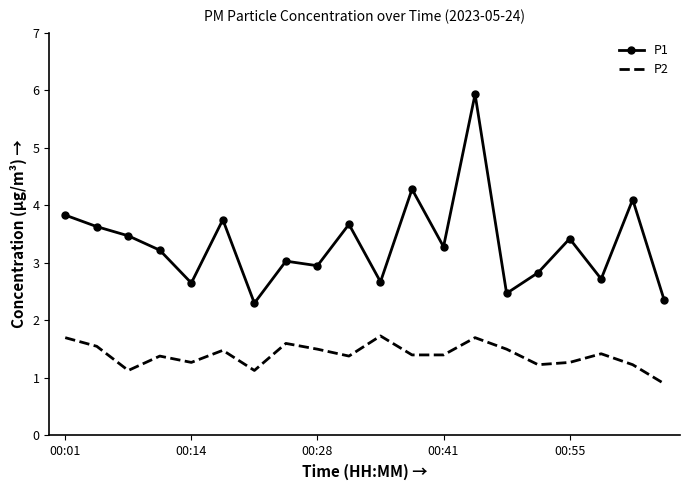

Which series has the largest total across all categories?

P1